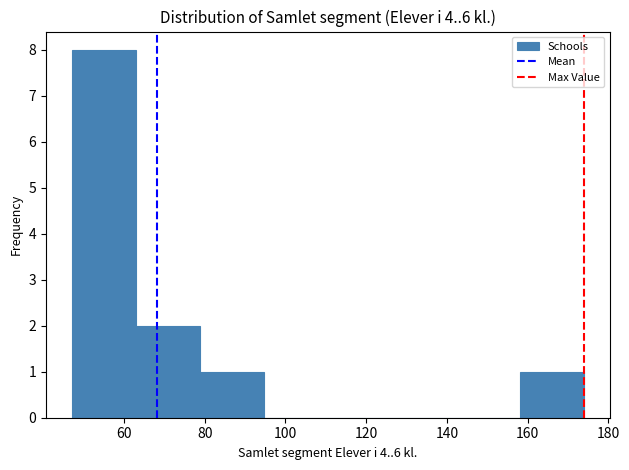

Reading left to right, transcribe this chart: for each bar, give the range it covers on the x-axis and its height. Neither the bar edges nor the heights are printed on the chart, so give them approximately, as read against the axes.

48 to 62: 8
62 to 78: 2
78 to 94: 1
94 to 110: 0
110 to 126: 0
126 to 142: 0
142 to 158: 0
158 to 174: 1